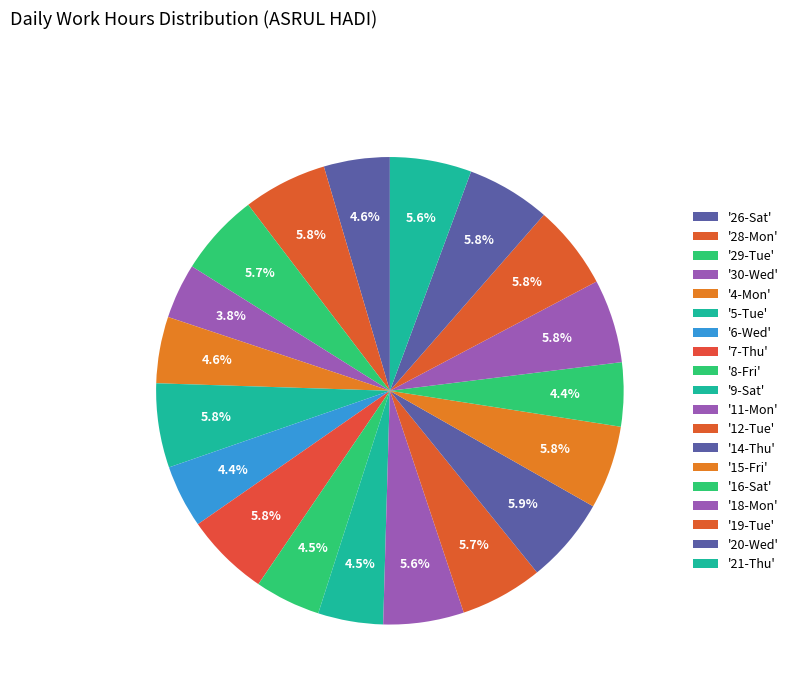

How many segments does this pie chart have?

19